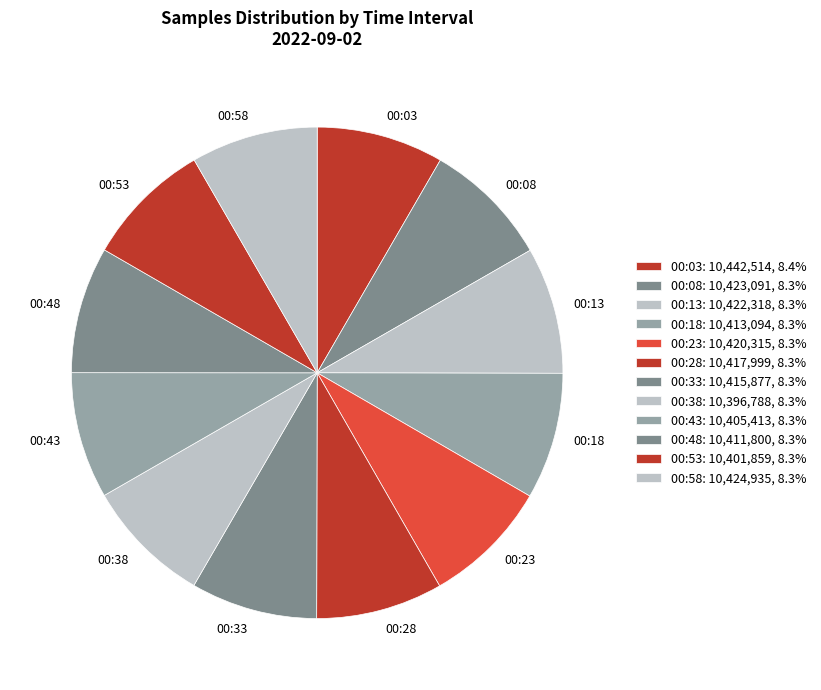

Does 00:53 account for over 50% of the chart?

No